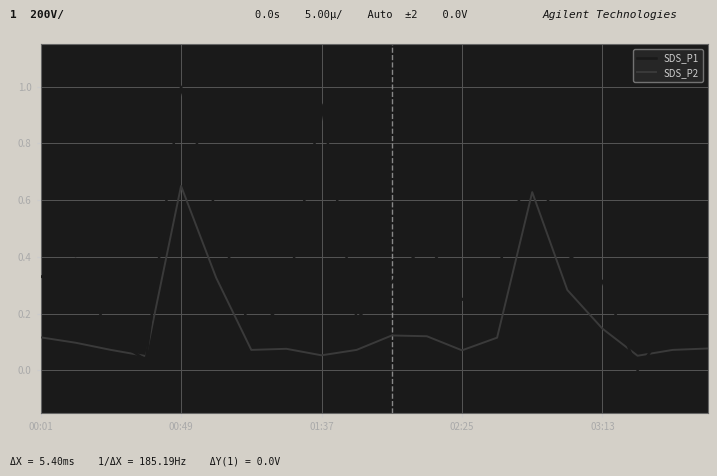

List the series in order of their overall mean, highest first.

SDS_P1, SDS_P2